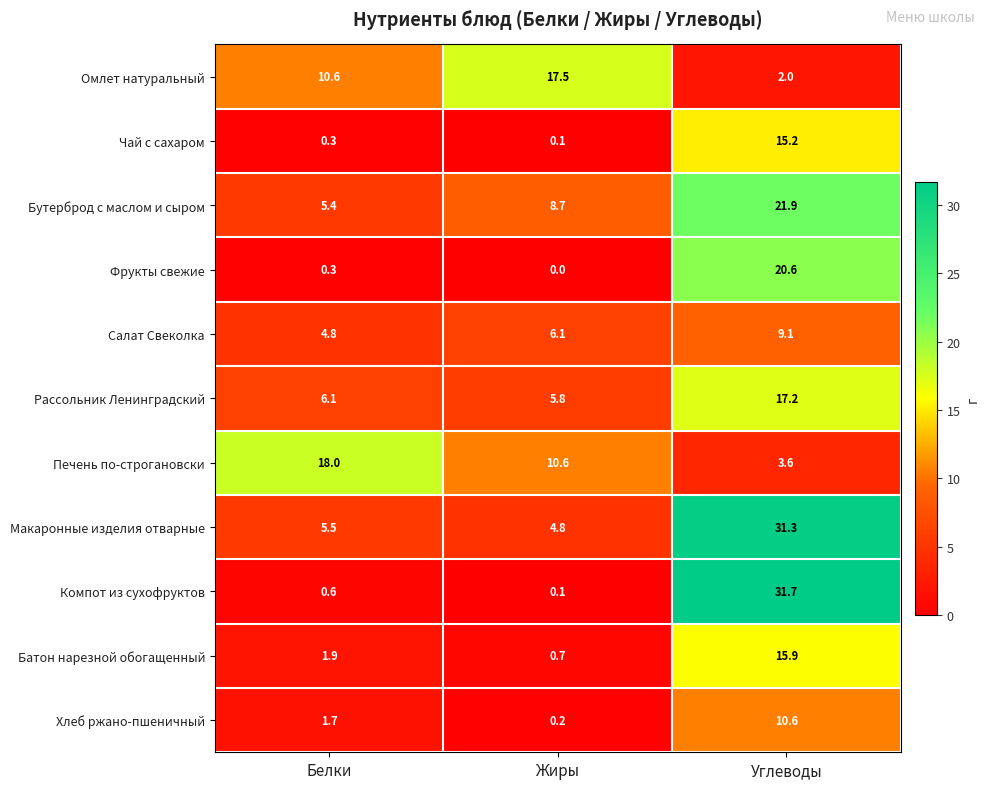

The value of Рассольник Ленинградский at Жиры is 5.8. True or false?

True